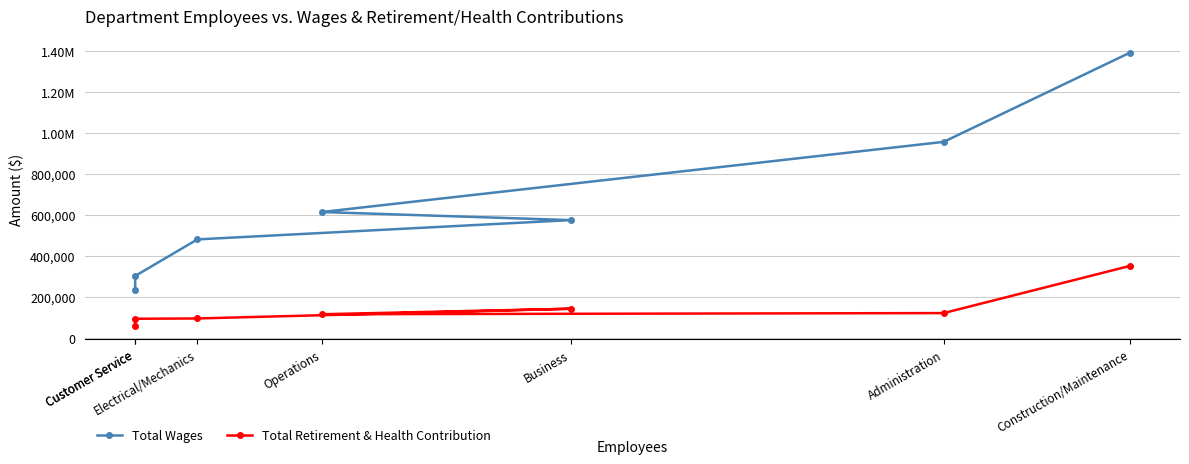

True or false: Total Wages and Total Retirement & Health Contribution intersect in this chart.

False